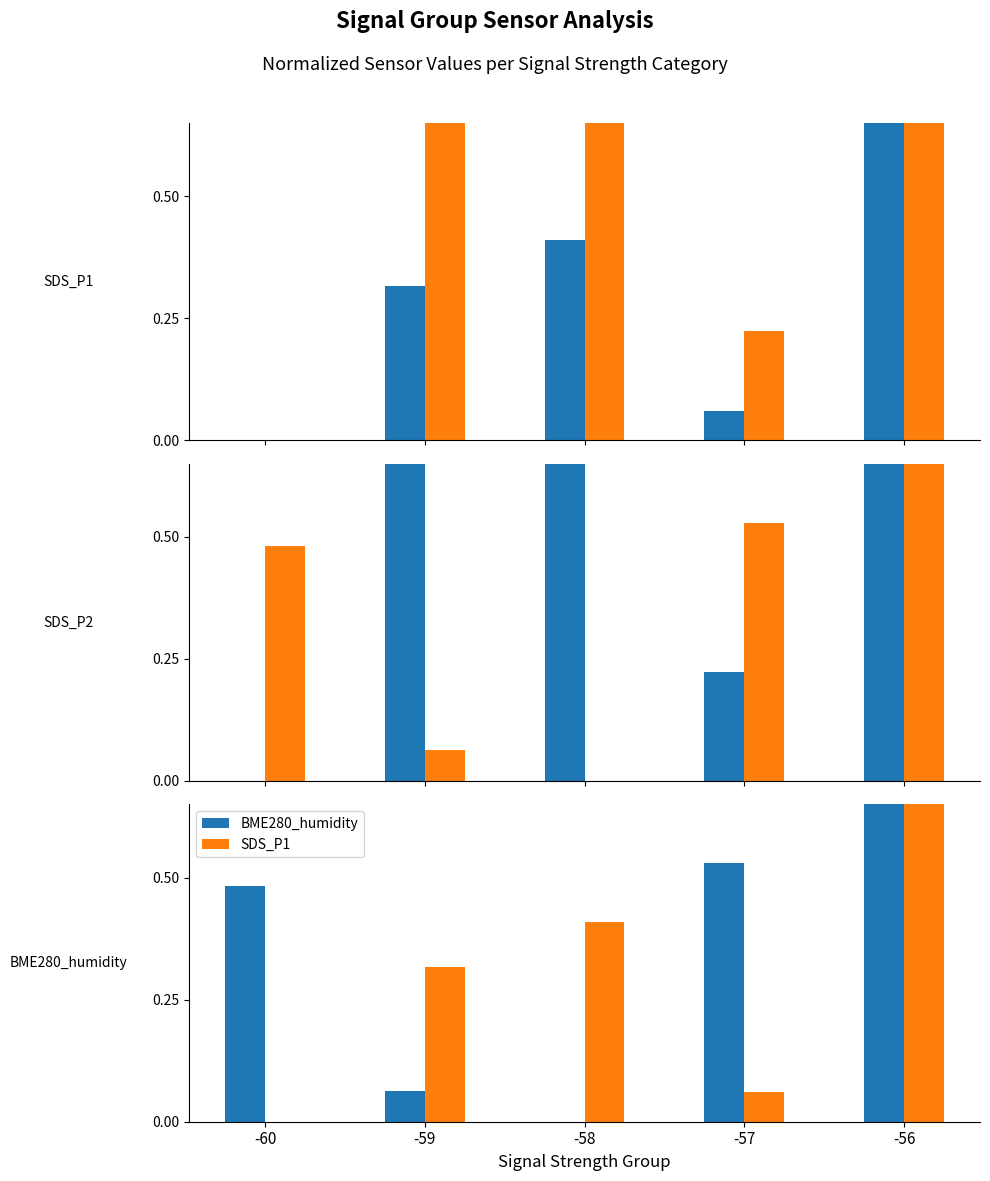

Which label corresponds to the largest value in the chart?

-56